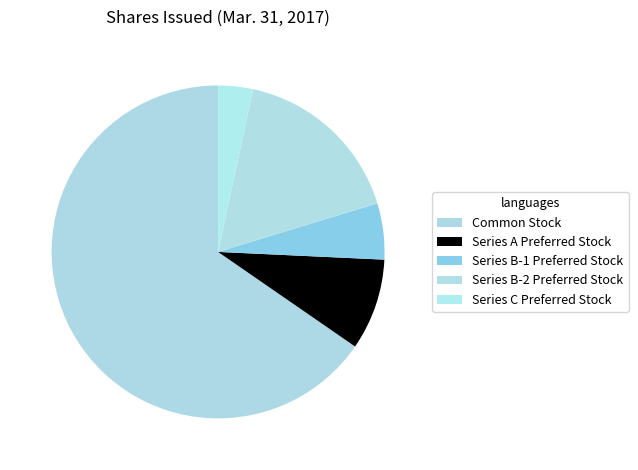

To the nearest percent, what is the average slice percentage?

20%